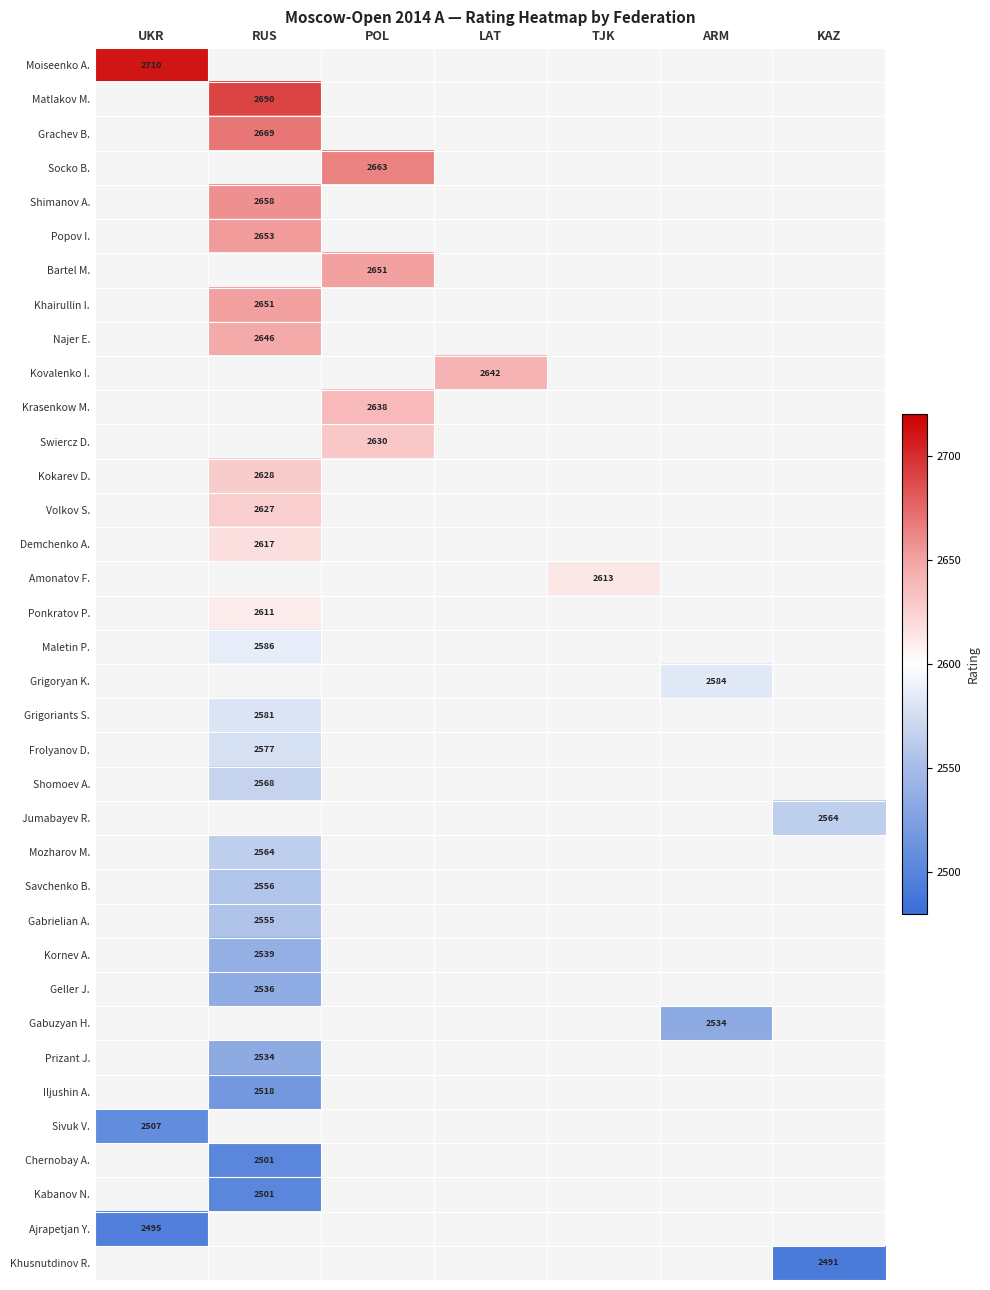

What is the average value of the Grigoriants S. series?

369